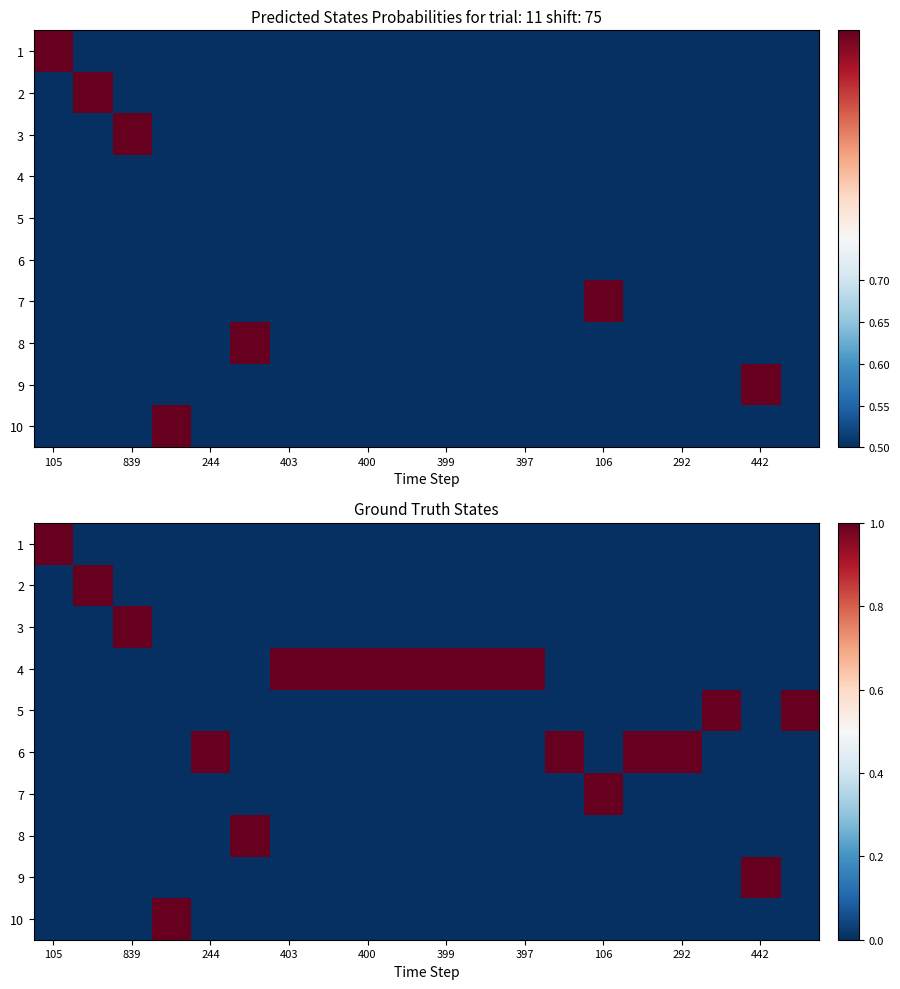

True or false: 7 has a value of 1 at 106.

True